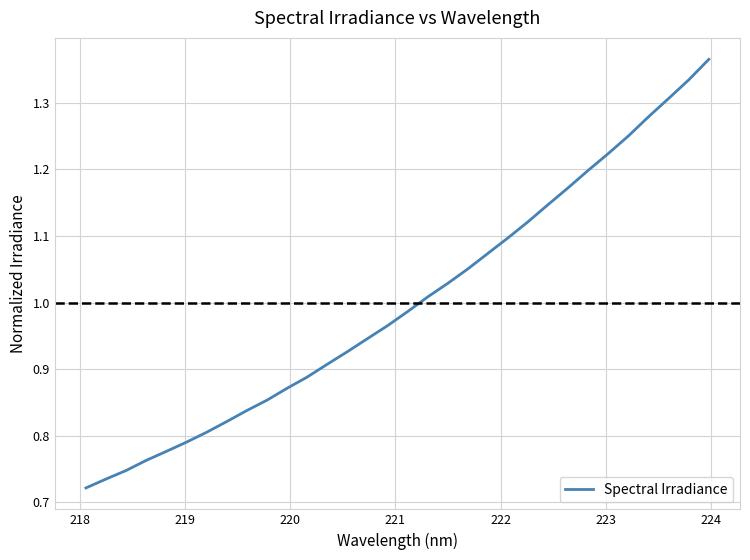

What is the sum of all values?

32.0